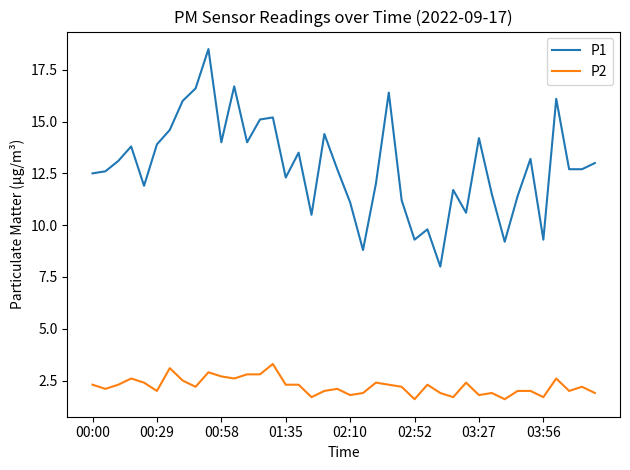

List the series in order of their peak value, highest first.

P1, P2